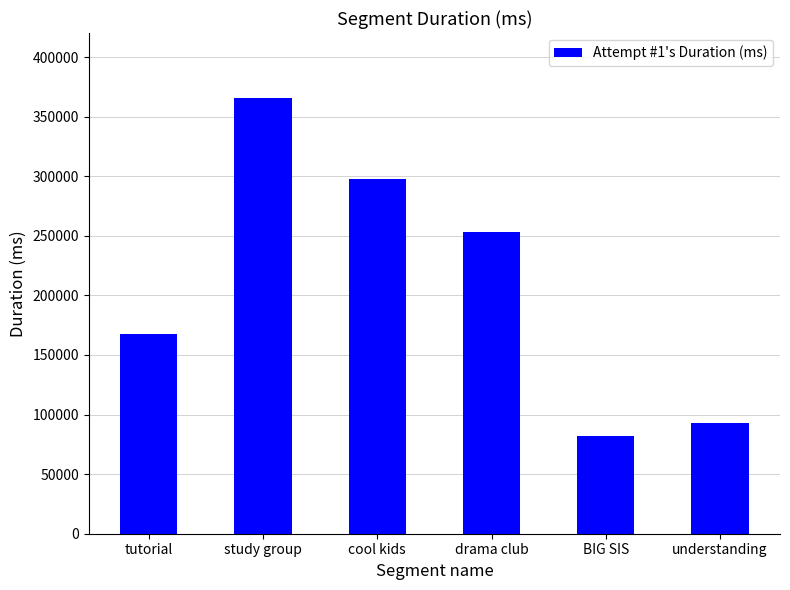

Is it true that the value at understanding is 27124?

False